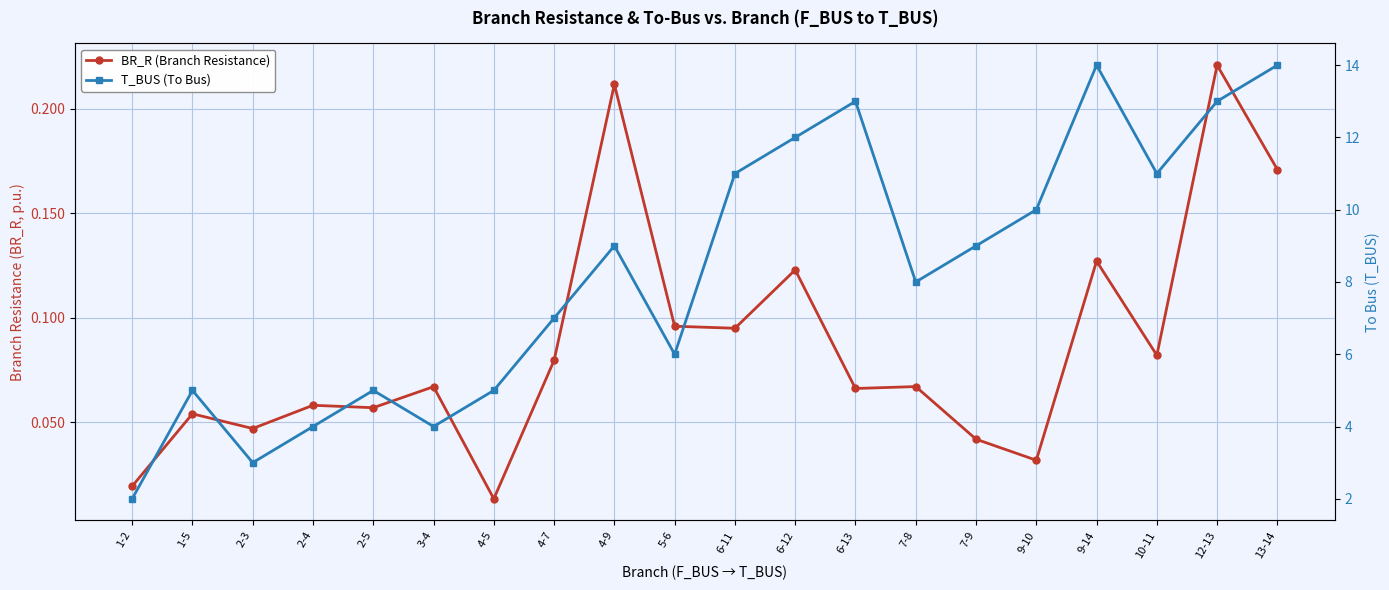

Is it true that BR_R (Branch Resistance) equals 0.0 at 4-5?

True